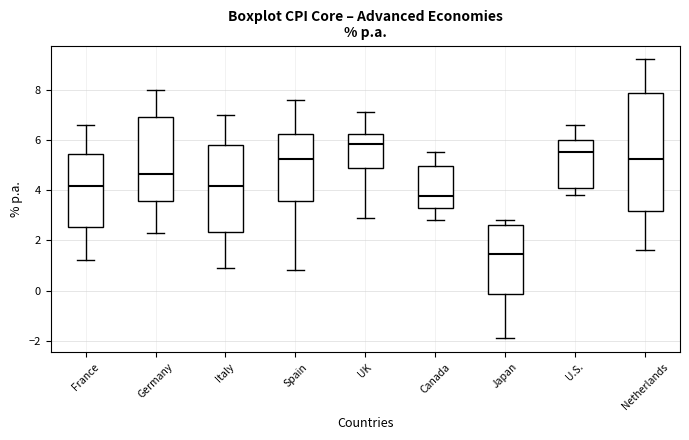

Which box has the highest median line?

UK